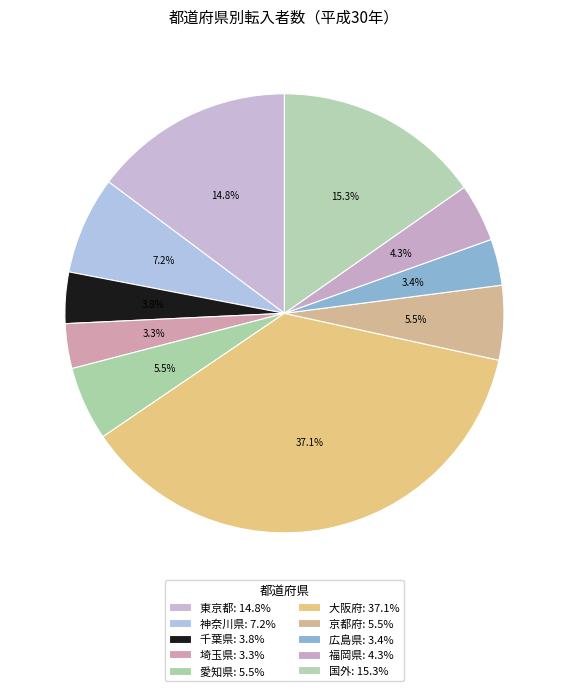

Which category has the biggest portion of the pie?

大阪府